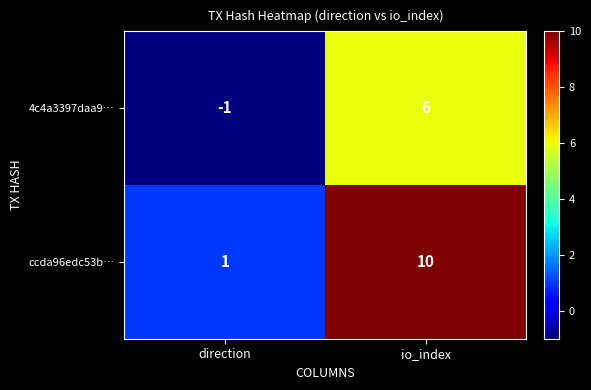

Is it true that 4c4a3397daa9… equals 6 at io_index?

True